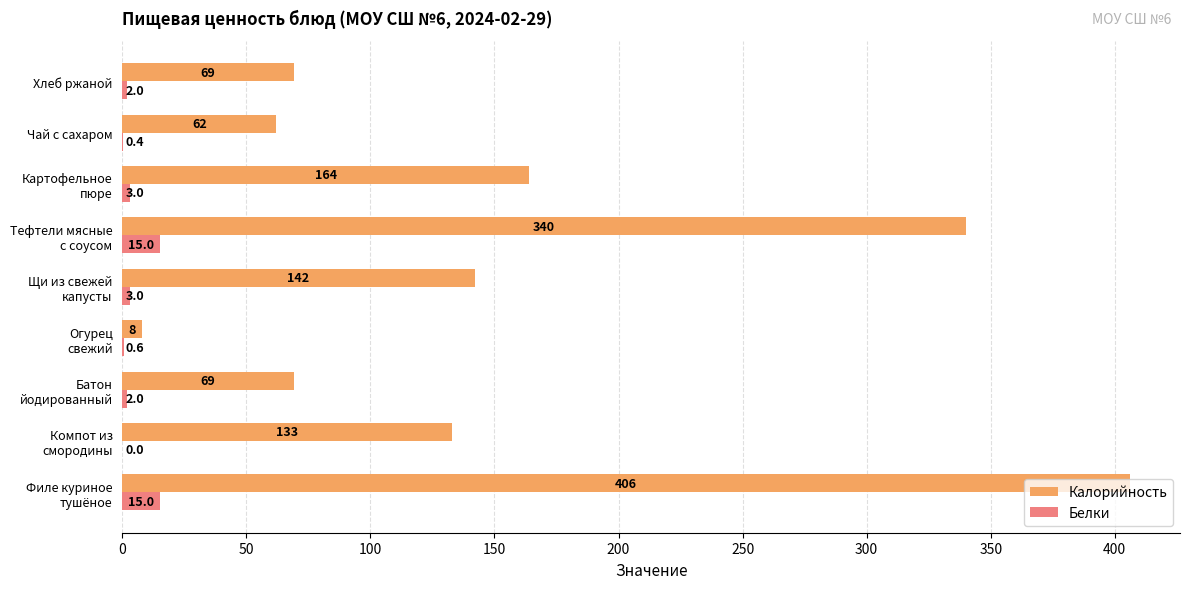

The value of Калорийность at Чай с сахаром is 33.7. True or false?

False